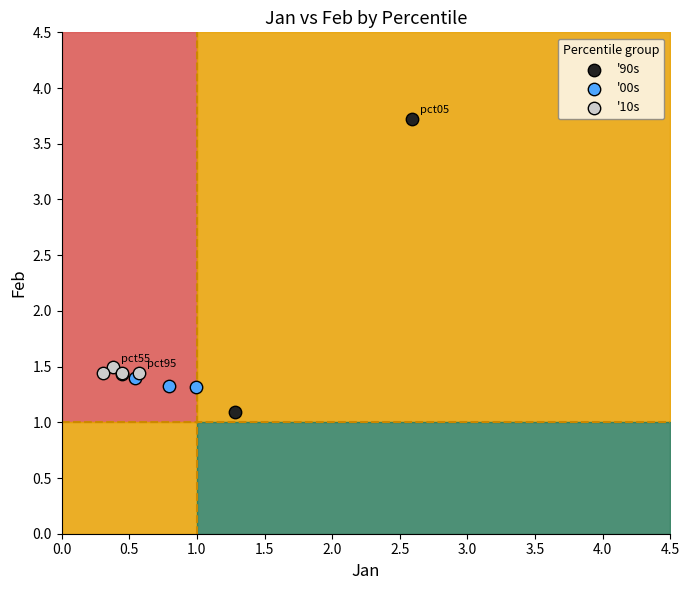

What are all the series names shown in the legend?

'90s, '00s, '10s